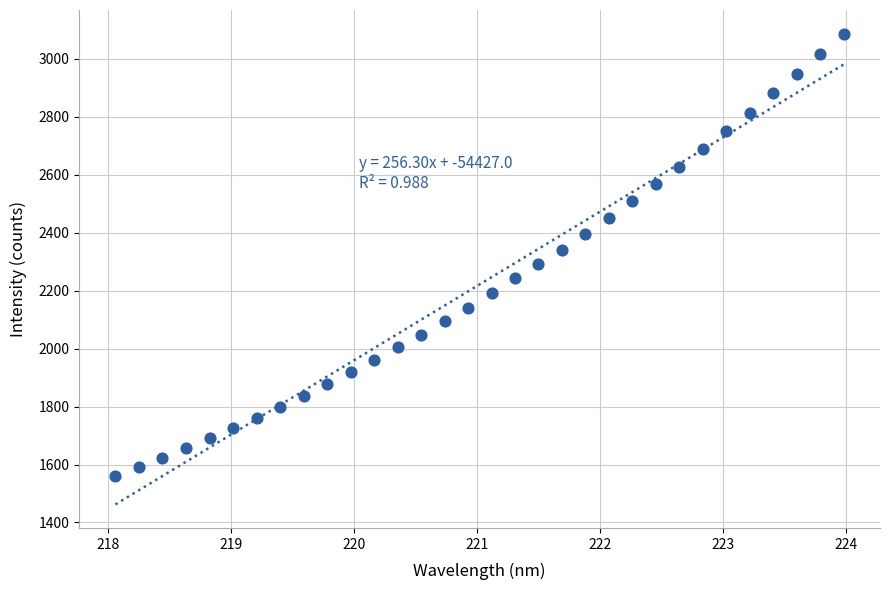

What is the range of X values (max minus min)?

5.9